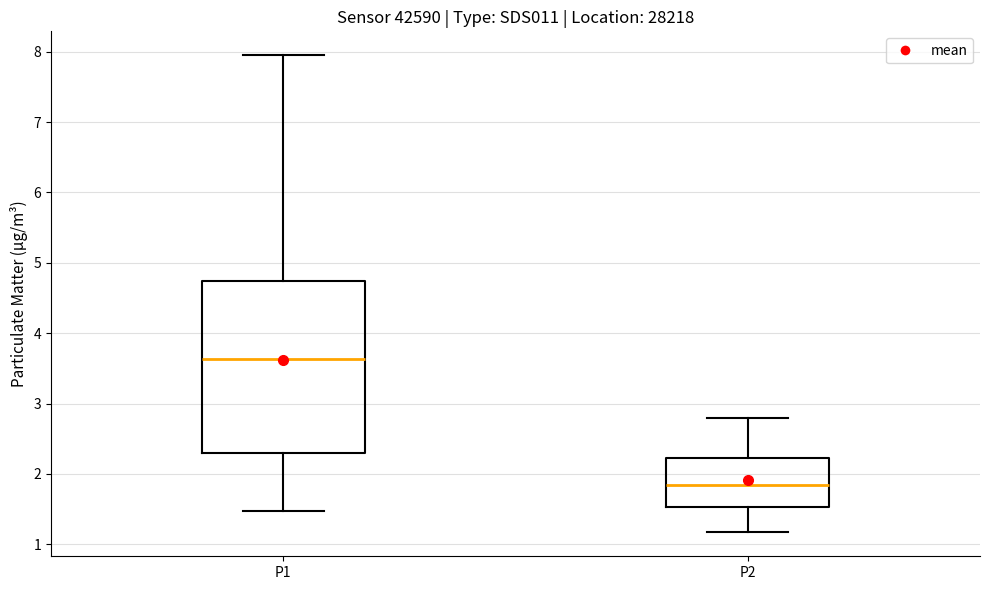

Which box's median line is the highest?

P1